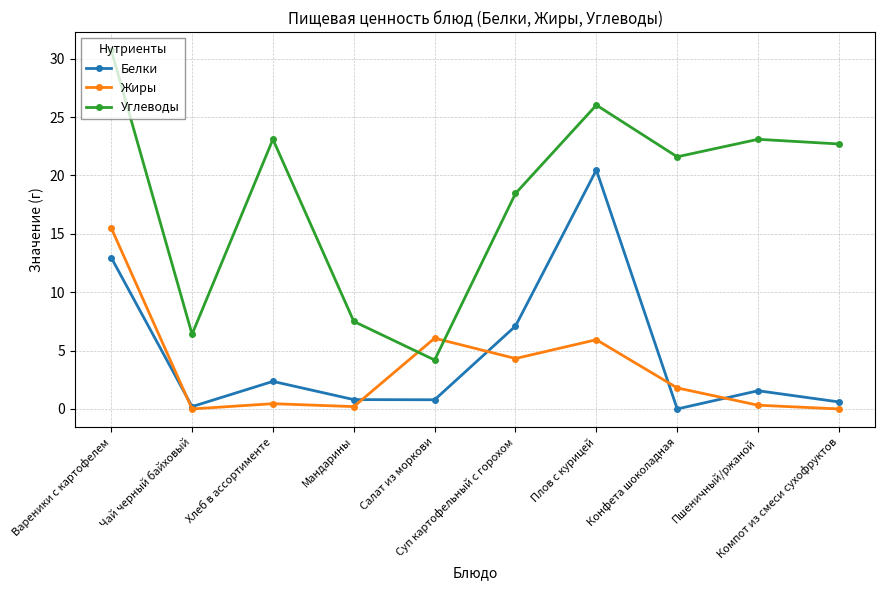

Where is the first local minimum for Белки?

Чай черный байховый